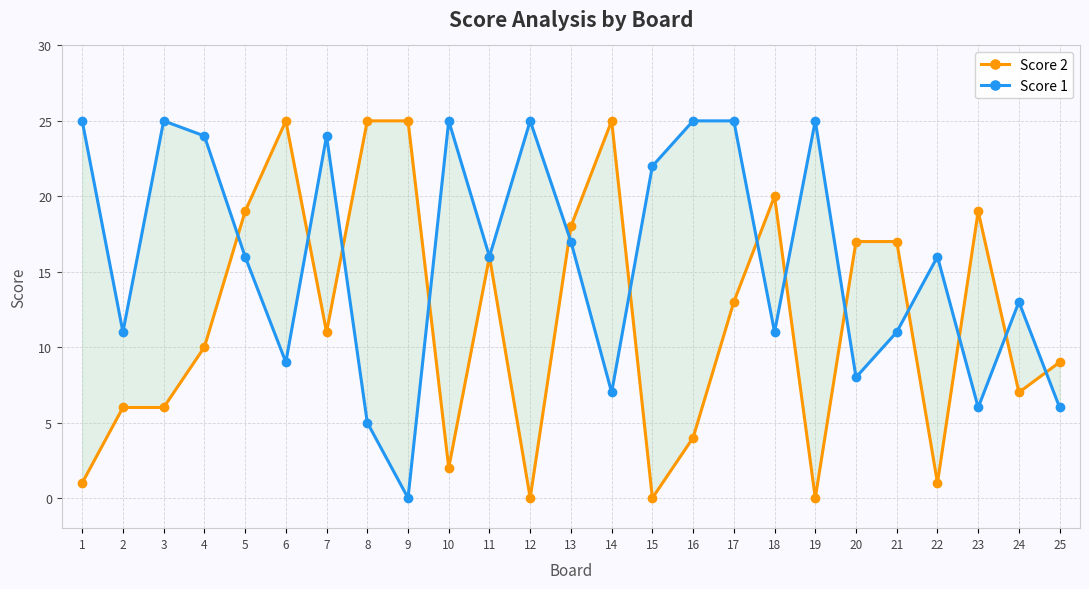

How many interior local valleys does the Score 1 series have?

8